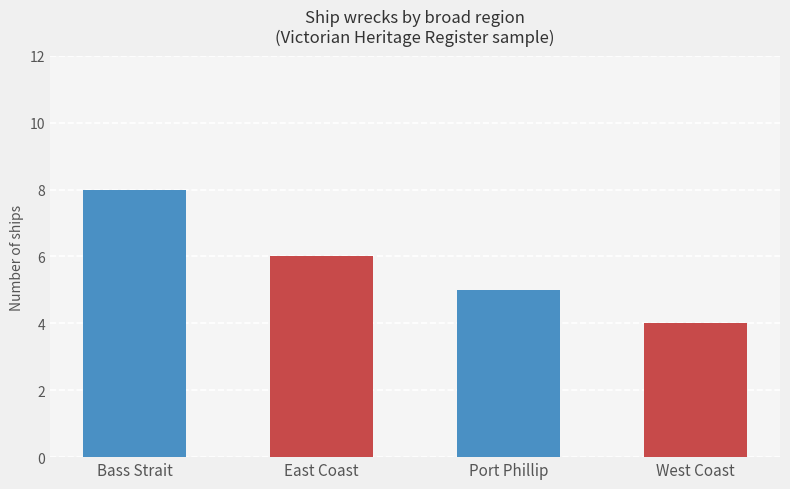

Which category has the lowest value across all series?

West Coast